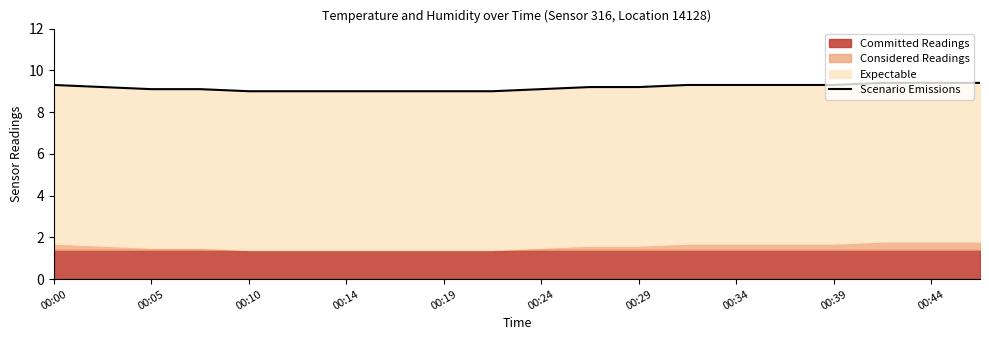

What is the greatest value displayed?

9.4